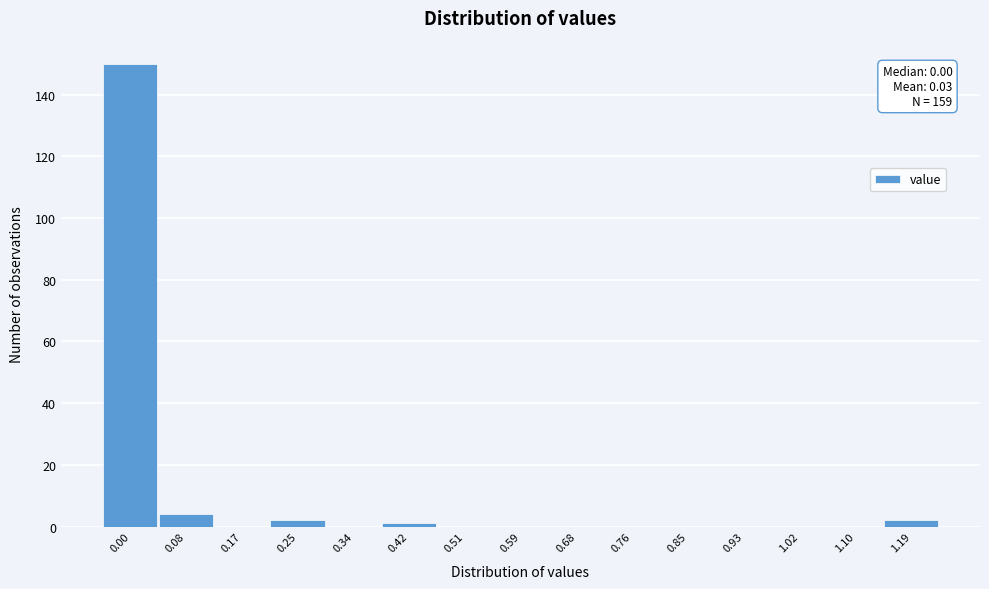

Reading left to right, transcribe all the data shown in this chart.

0.00=150	0.08=4	0.17=0	0.25=2	0.34=0	0.42=1	0.51=0	0.59=0	0.68=0	0.76=0	0.85=0	0.93=0	1.02=0	1.10=0	1.19=2